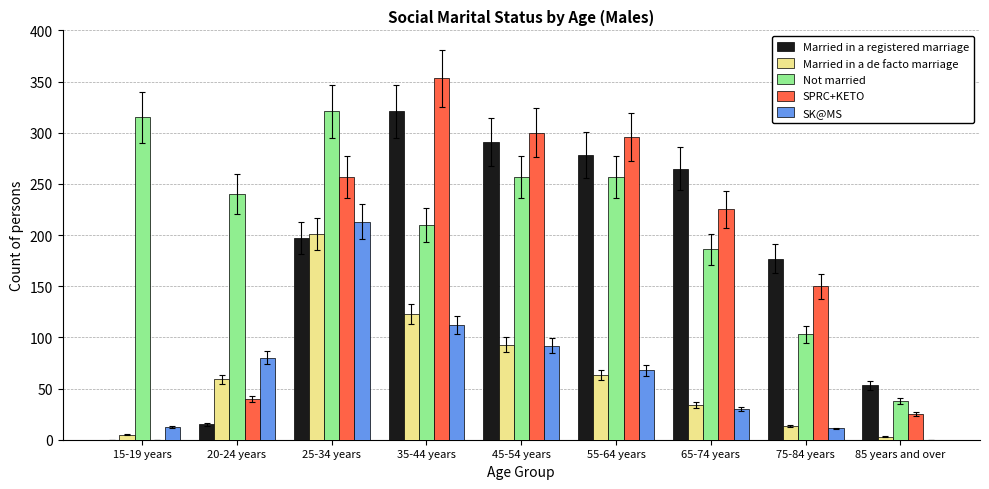

Which series changed the most between 20-24 years and 45-54 years?

Married in a registered marriage